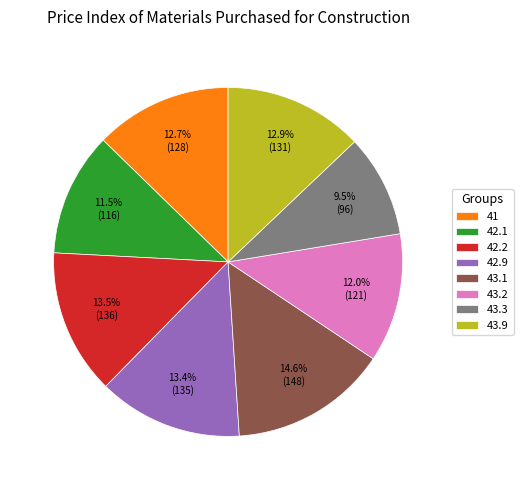

Which category has the smallest portion of the pie?

43.3